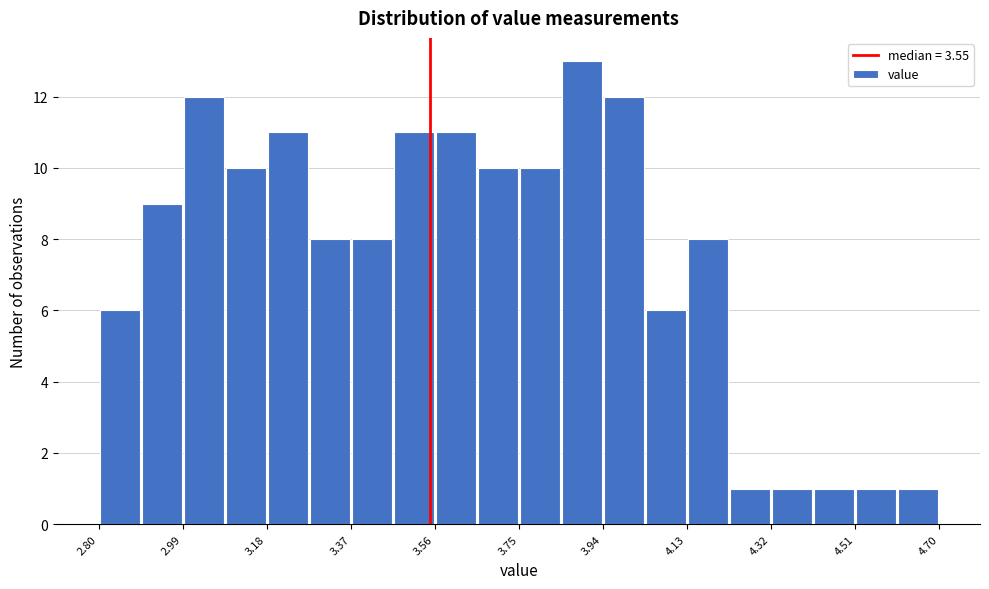

Over which range of the x-axis is the bar tallest?

3.845 to 3.940